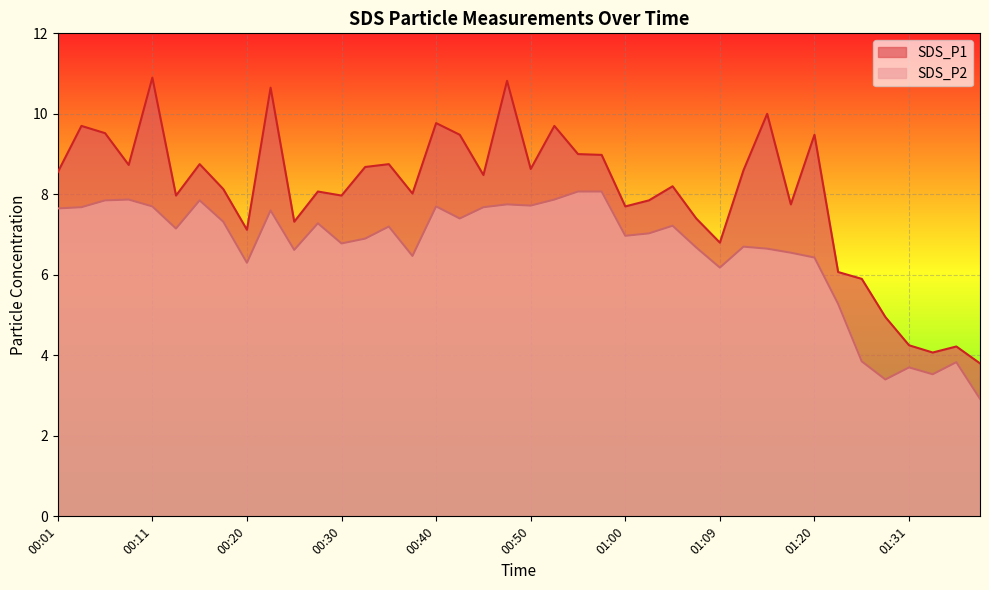

Where is SDS_P1 nearest to the value 7?

00:20